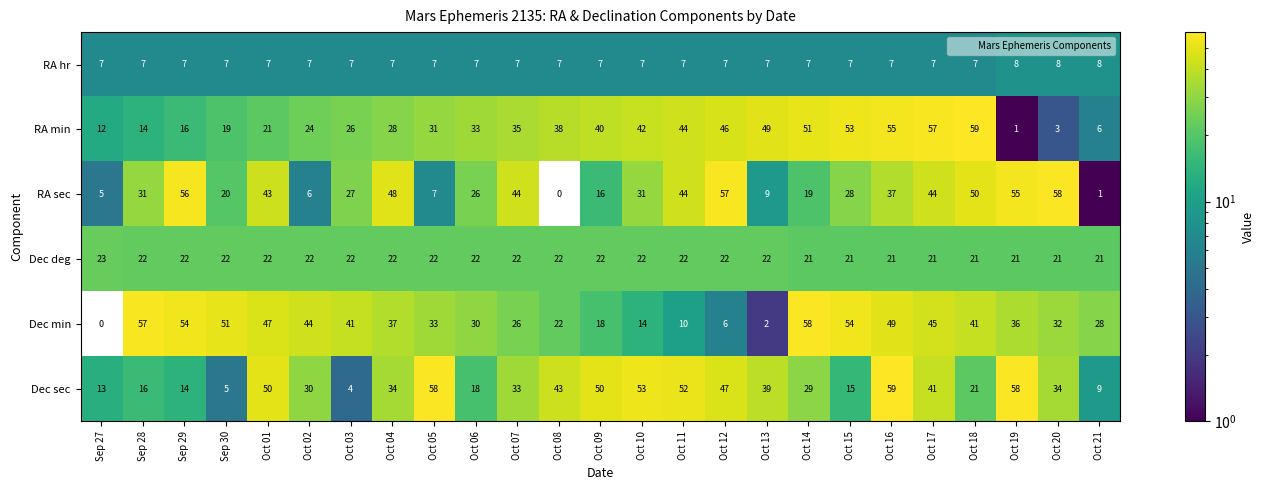

At how many categories does at least one series exceed 20?

25